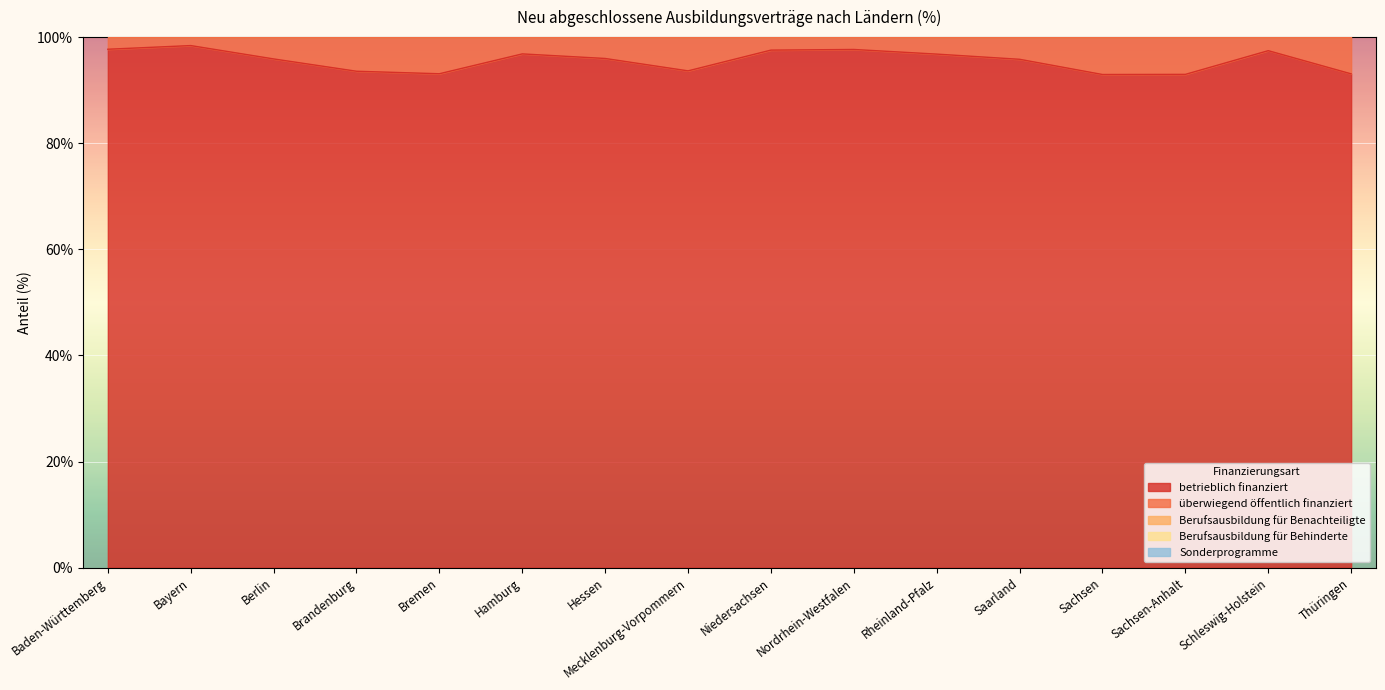

Is it true that betrieblich finanziert equals 93.1 at Thüringen?

True